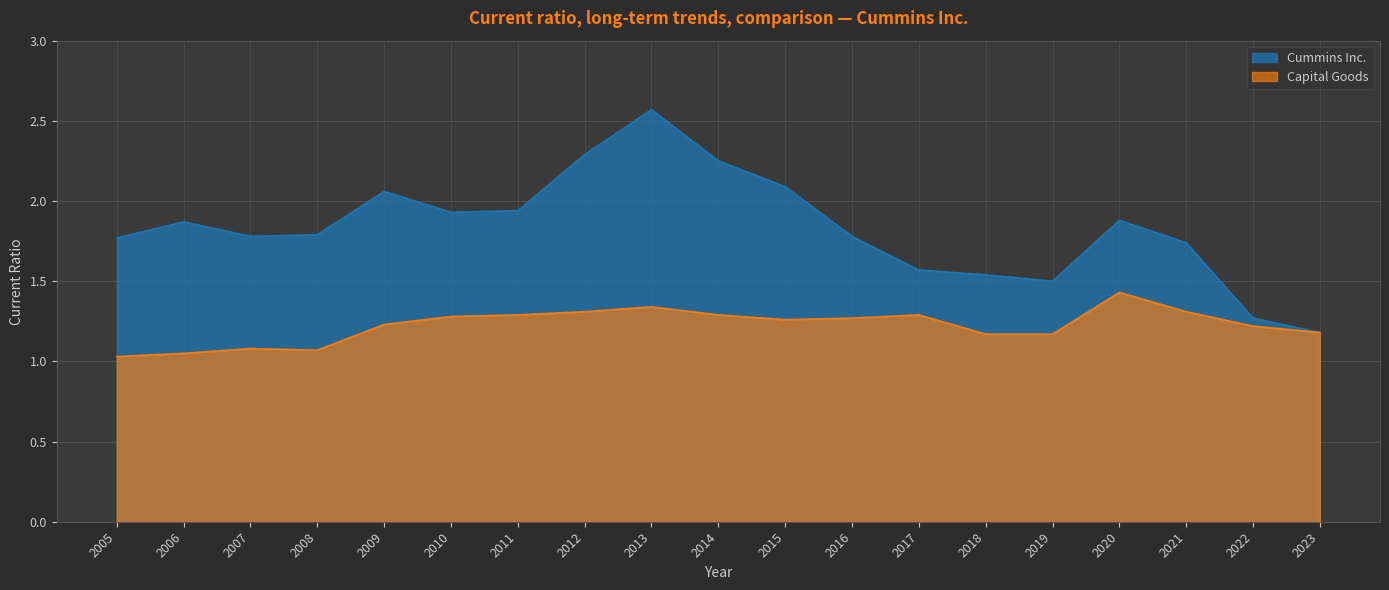

Reading left to right, what are all the values shown in this chart?

Cummins Inc.: 1.8	1.9	1.8	1.8	2.1	1.9	1.9	2.3	2.6	2.2	2.1	1.8	1.6	1.5	1.5	1.9	1.7	1.3	1.2
Capital Goods: 1.0	1.1	1.1	1.1	1.2	1.3	1.3	1.3	1.3	1.3	1.3	1.3	1.3	1.2	1.2	1.4	1.3	1.2	1.2